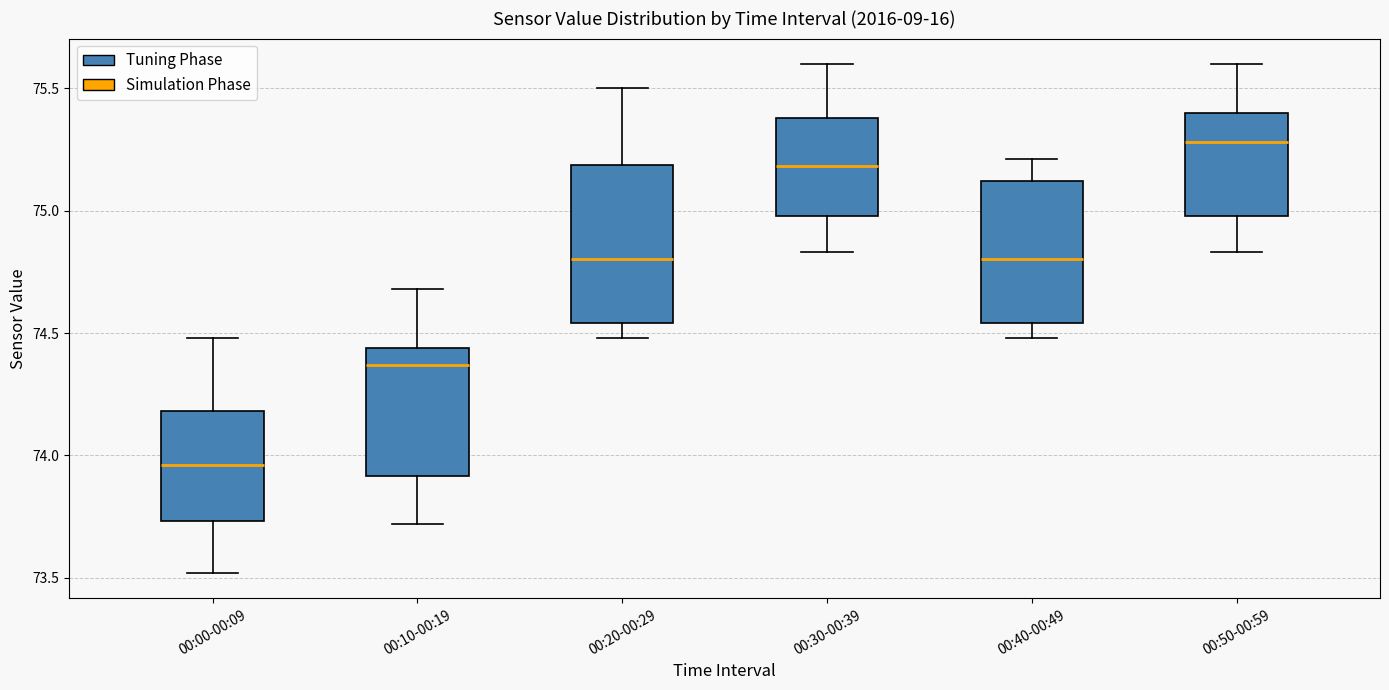

Where is the lower edge of the box for 00:50-00:59 on the y-axis? The values are not printed on the chart, so give them approximately, as read against the axis.

75.00